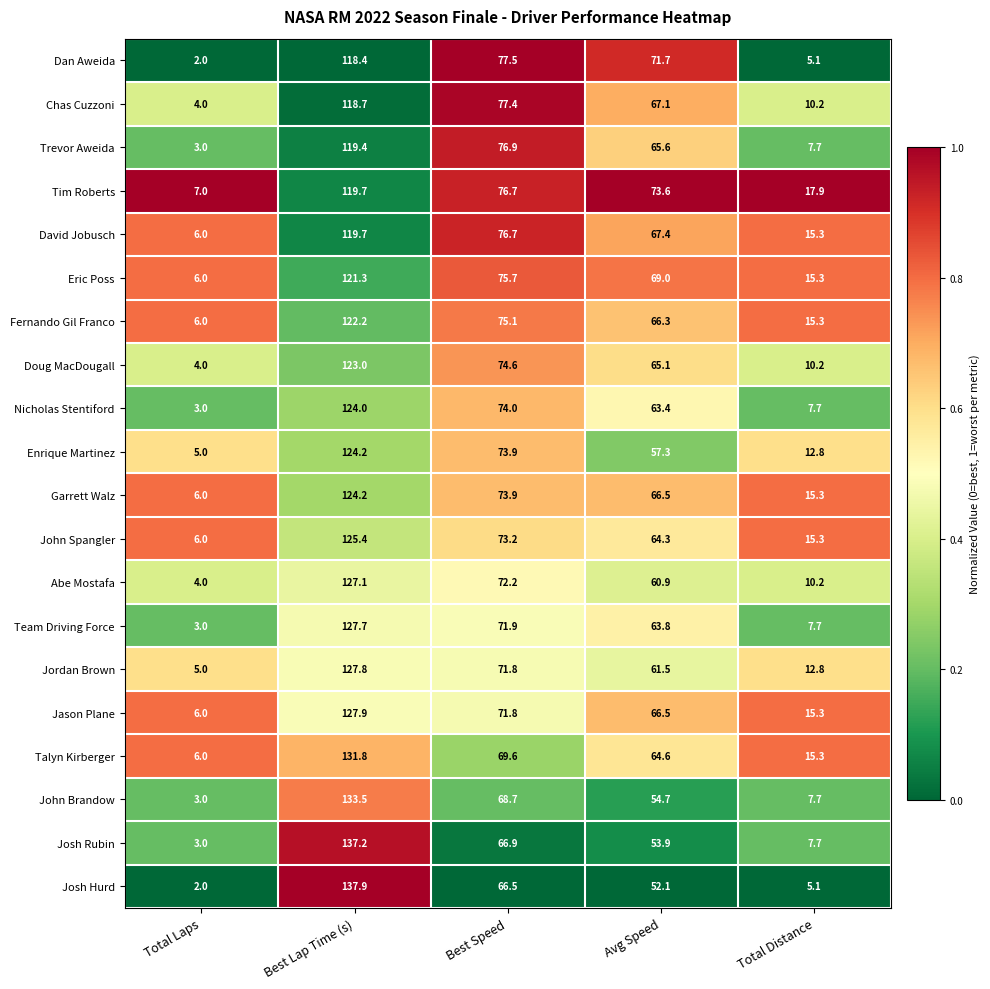

True or false: Fernando Gil Franco has a value of 66.3 at Avg Speed.

True